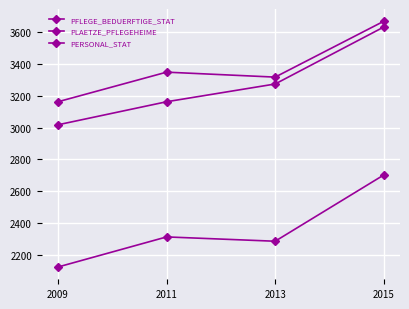

Which has a higher value, 2009 or 2015?

2015